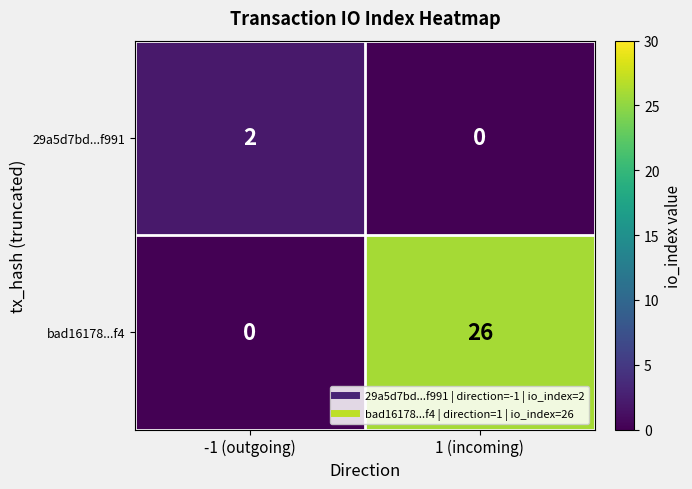

What is the maximum value shown in the chart?

26